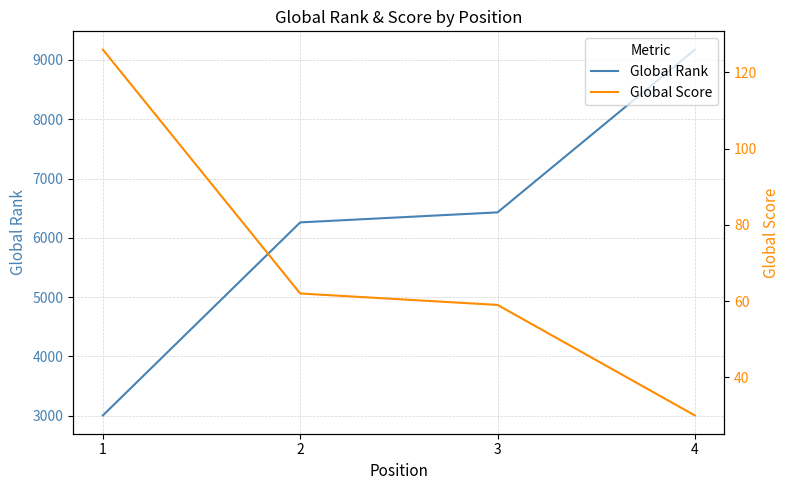

At 1, list the series in order from smallest to largest.

Global Score, Global Rank